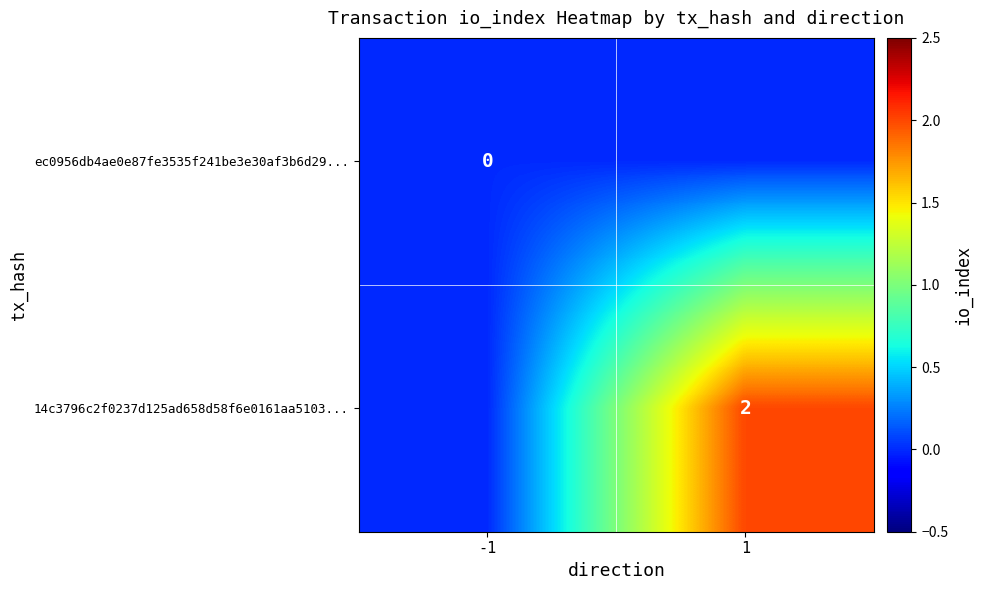

What is the sum of all 14c3796c2f0237d125ad658d58f6e0161aa5103... values?

2